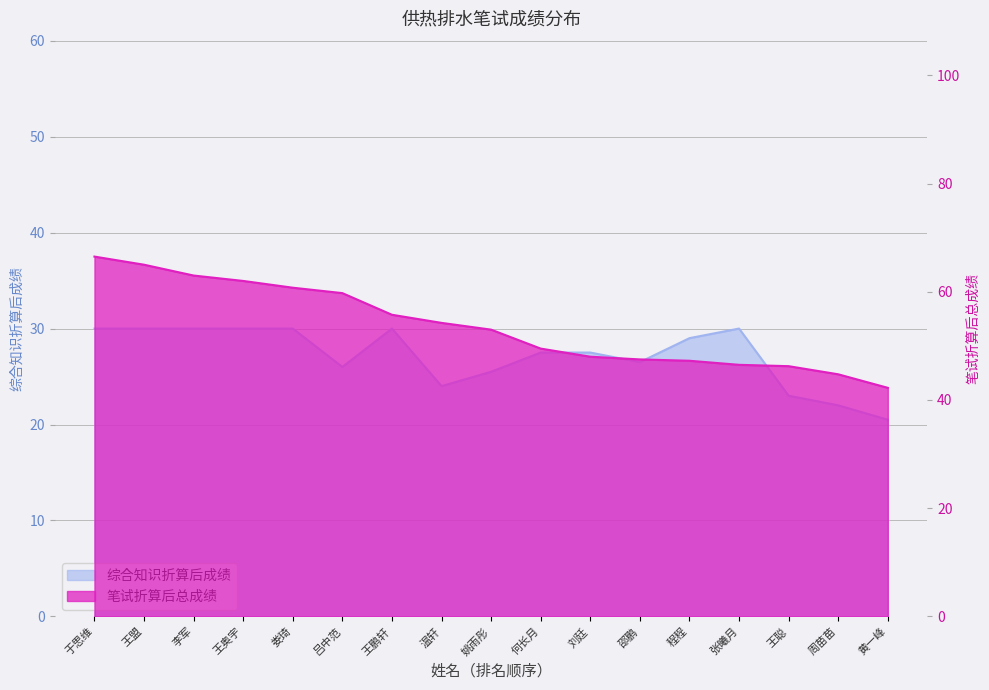

The 笔试折算后总成绩 series shows 62.0 at 王奥宇. True or false?

True